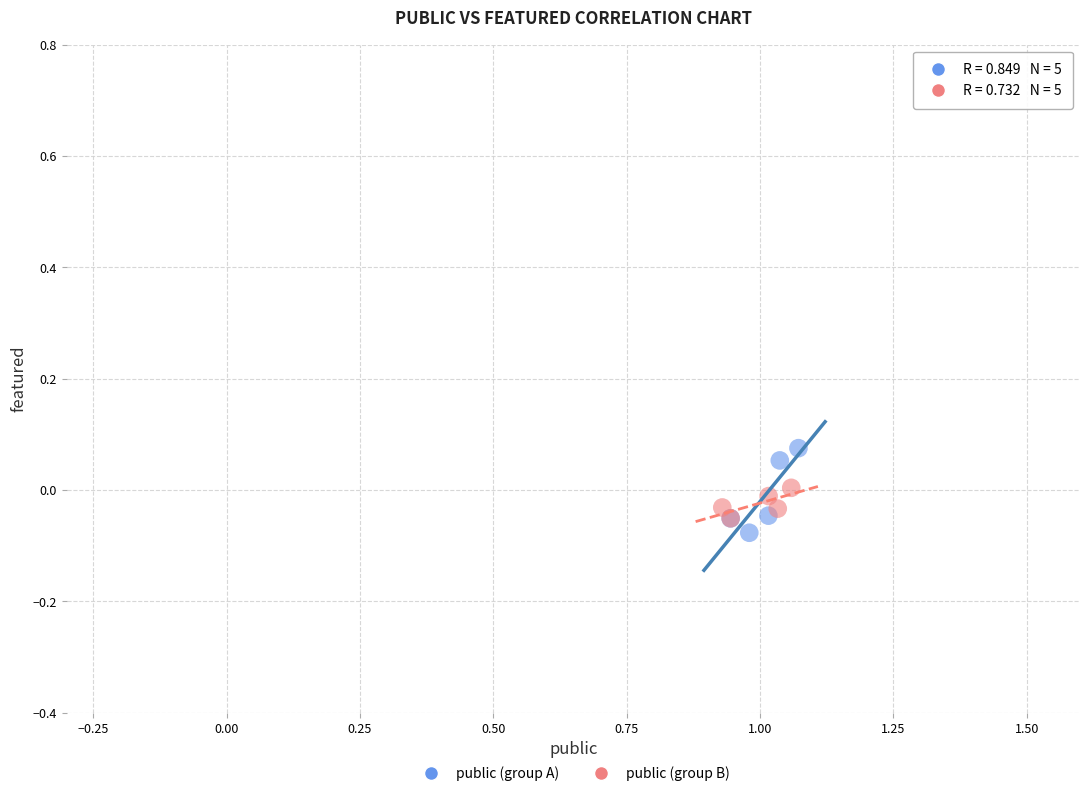

Which series reaches the maximum Y coordinate?

public (group A)